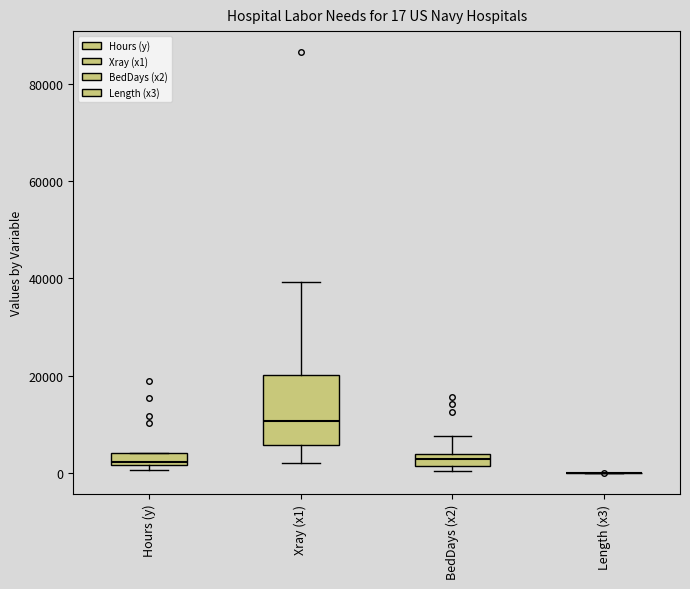

Which box is the tallest, from its lower edge to its upper edge?

Xray (x1)